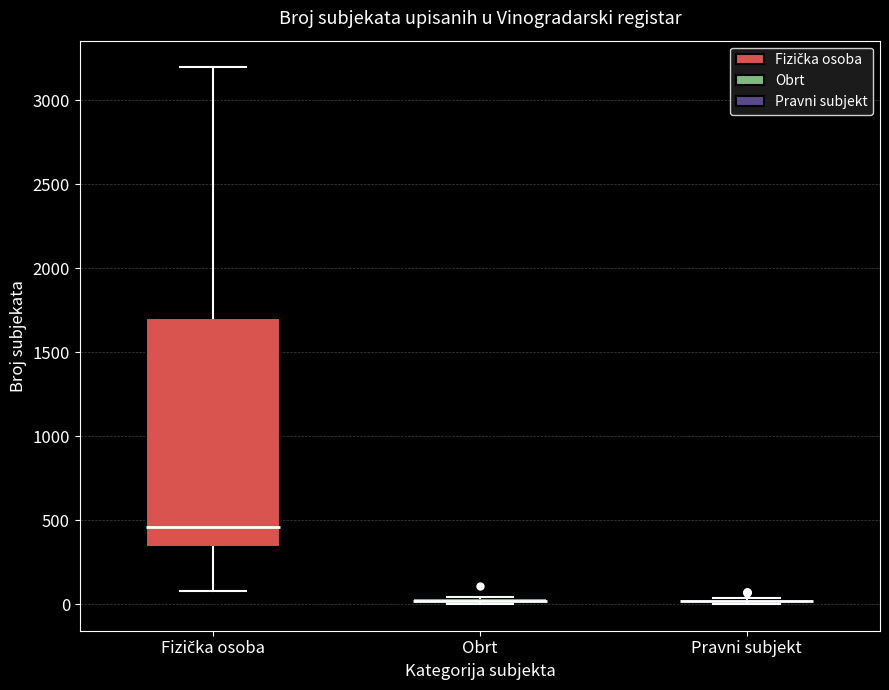

Comparing the boxes themselves (not the whiskers), which one is the tallest?

Fizička osoba